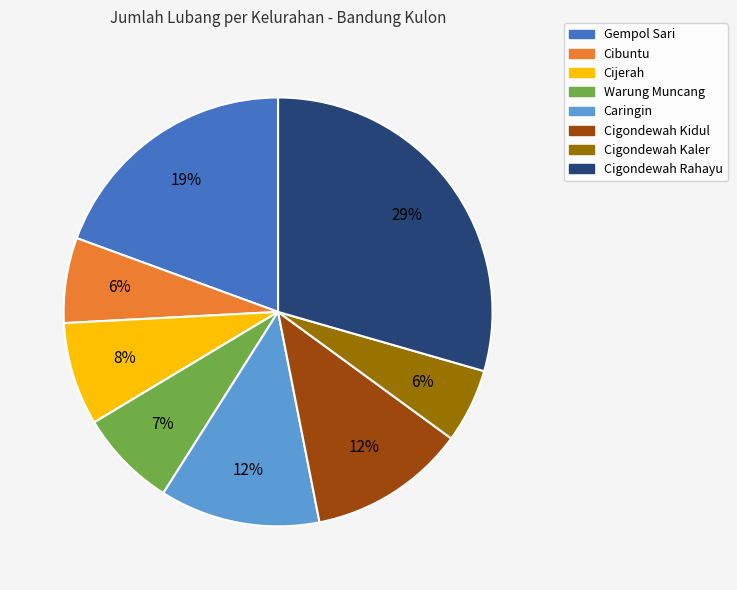

True or false: Cigondewah Rahayu accounts for 29% of the total.

True